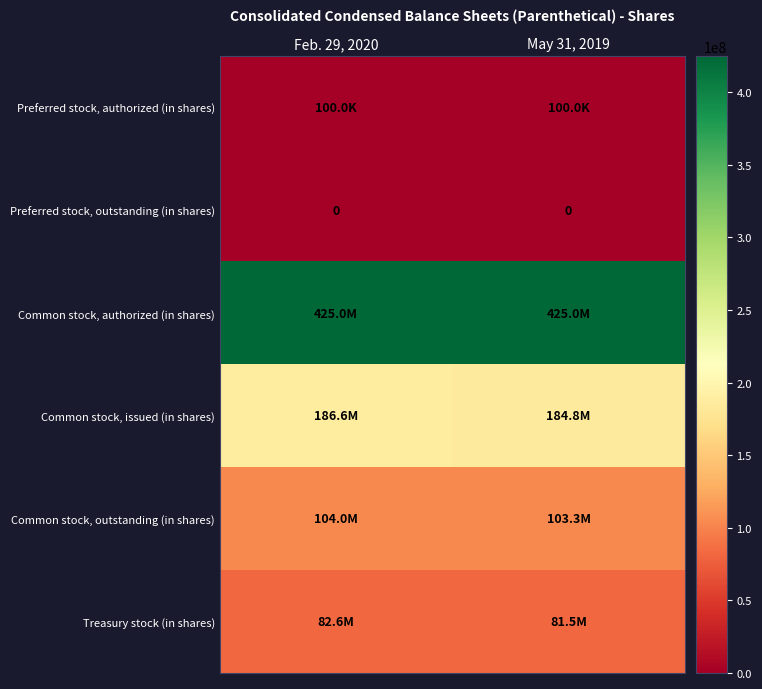

Is it true that Common stock, authorized (in shares) equals 425000000 at Feb. 29, 2020?

True